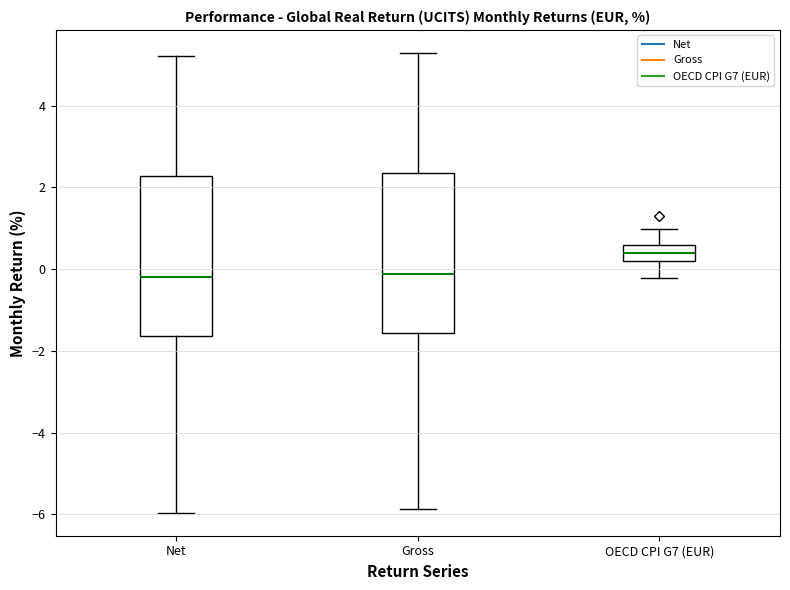

Reading left to right, transcribe this box plot: for each box, give where its median line is, the range the box spans, and where its two whiskers end, as read against the y-axis. The values are not printed on the chart, so give them approximately, as read against the axis.

Net: median -0.2, box -1.6 to 2.2, whiskers -6.0 to 5.2
Gross: median -0.2, box -1.6 to 2.4, whiskers -5.8 to 5.2
OECD CPI G7 (EUR): median 0.4, box 0.2 to 0.6, whiskers -0.2 to 1.0